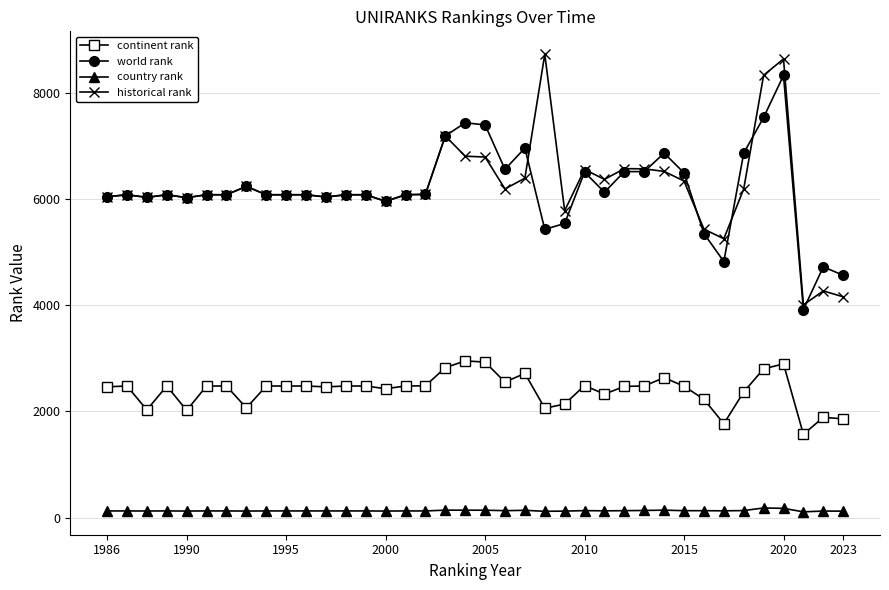

What is the highest value of the continent rank series?

2953.0